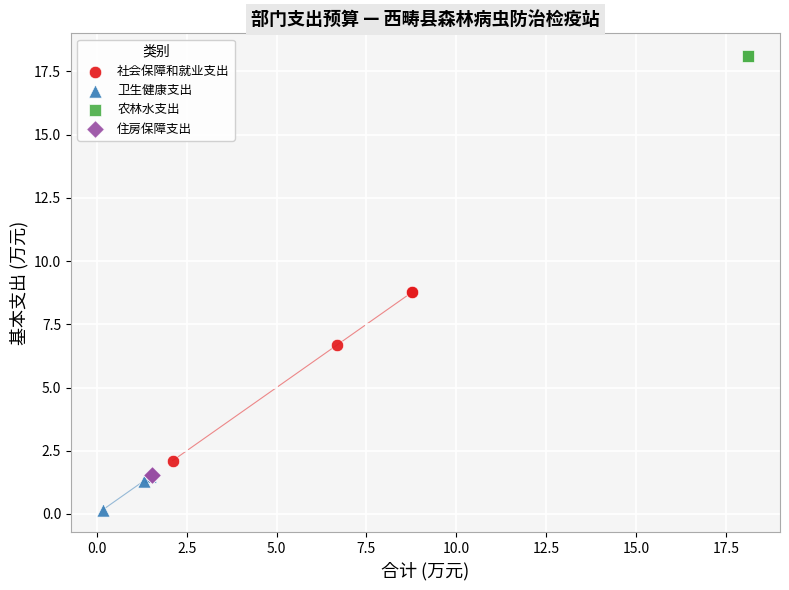

What are all the series names shown in the legend?

社会保障和就业支出, 卫生健康支出, 农林水支出, 住房保障支出